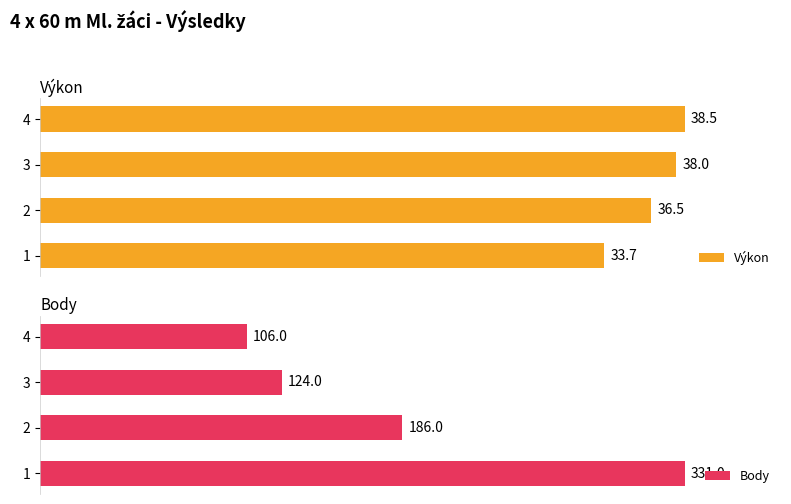

Rank the series by their maximum value, from lowest to highest.

Výkon, Body